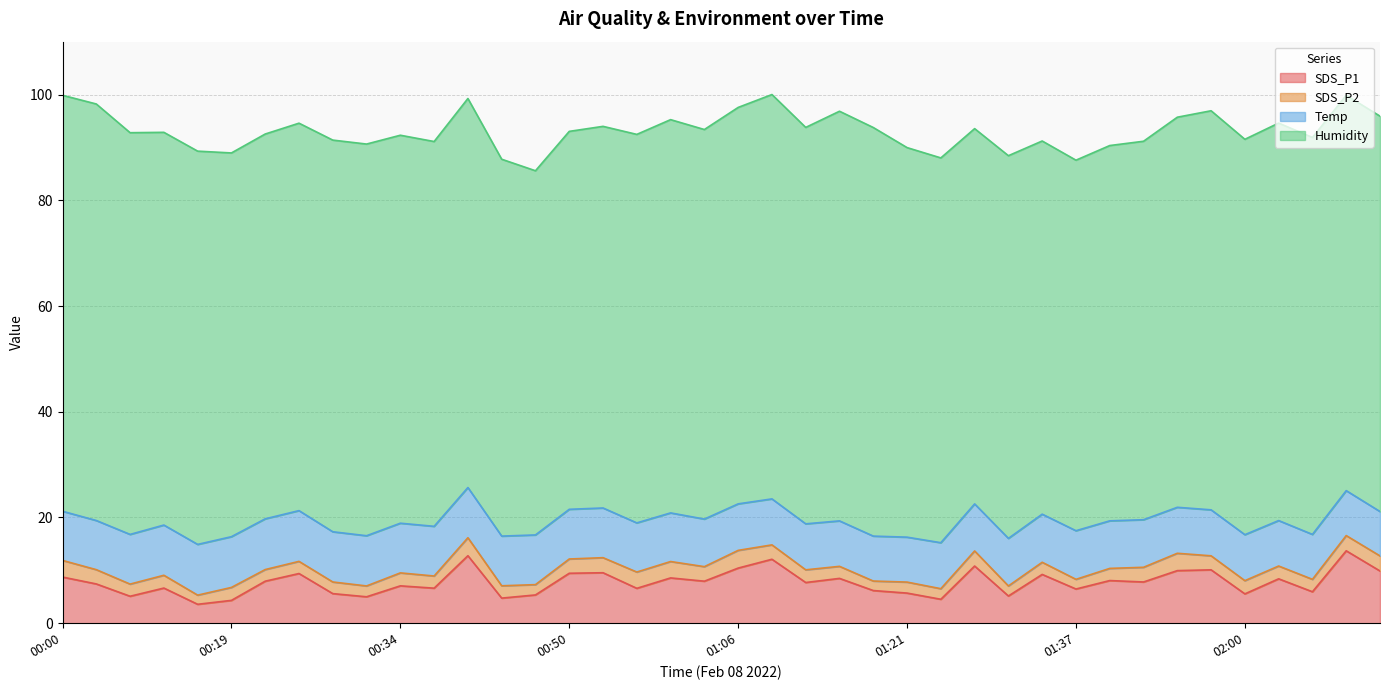

Does the chart have visible grid lines?

Yes